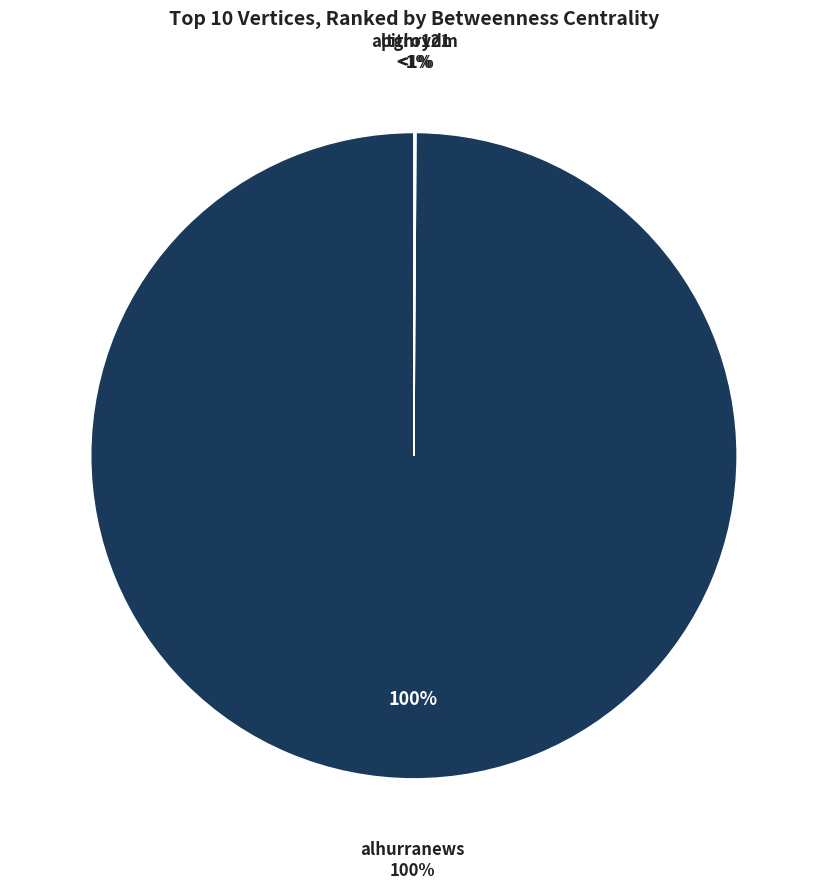

What percentage is the alhurranews slice, to the nearest percent?

100%